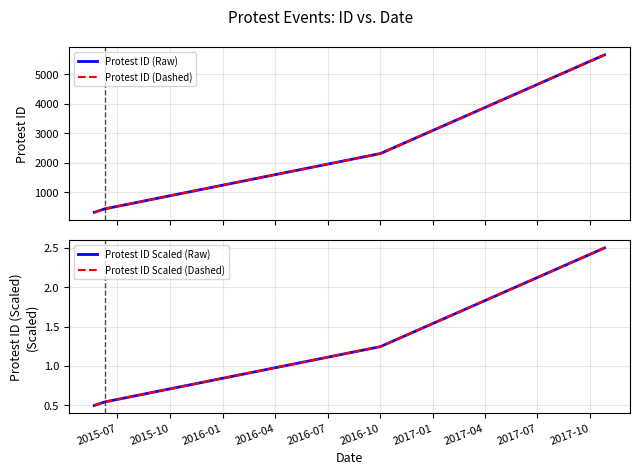

How many values in the Protest ID Scaled (Dashed) series exceed 1?

2